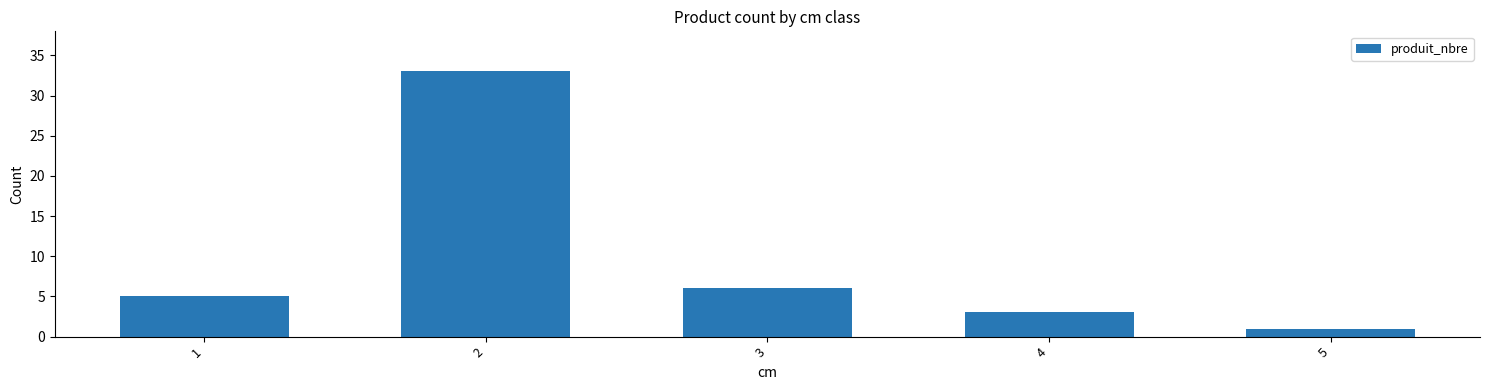

How many series are shown in this chart?

1